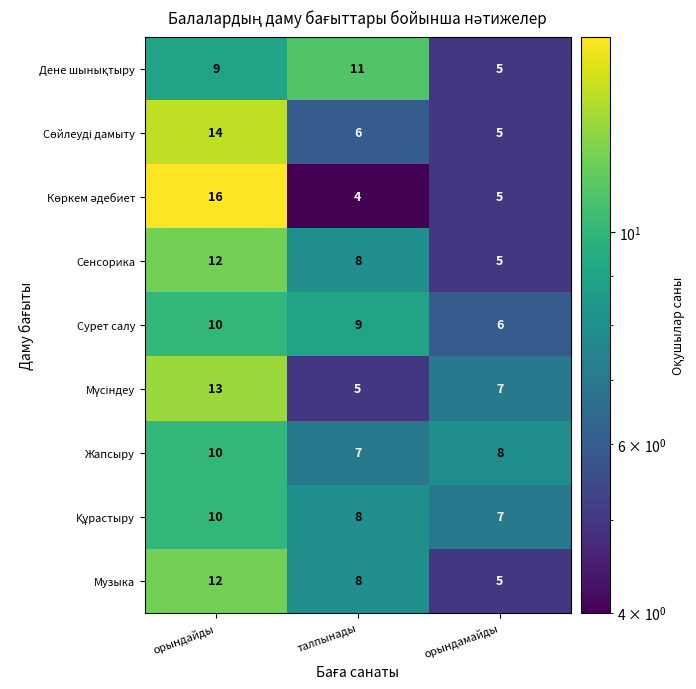

Which category has the highest value across all series?

орындайды